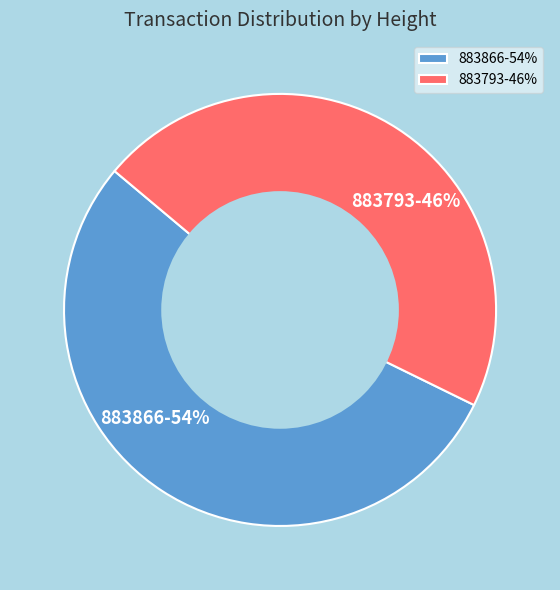

Which category has the smallest portion of the pie?

883793